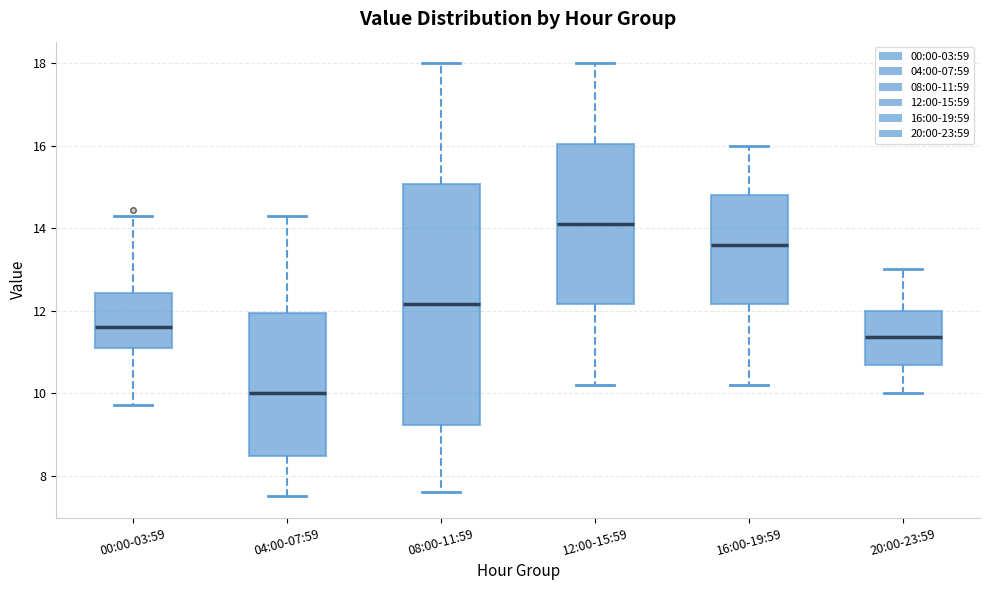

Where does the upper whisker of the box for 00:00-03:59 end on the y-axis? The values are not printed on the chart, so give them approximately, as read against the axis.

14.4